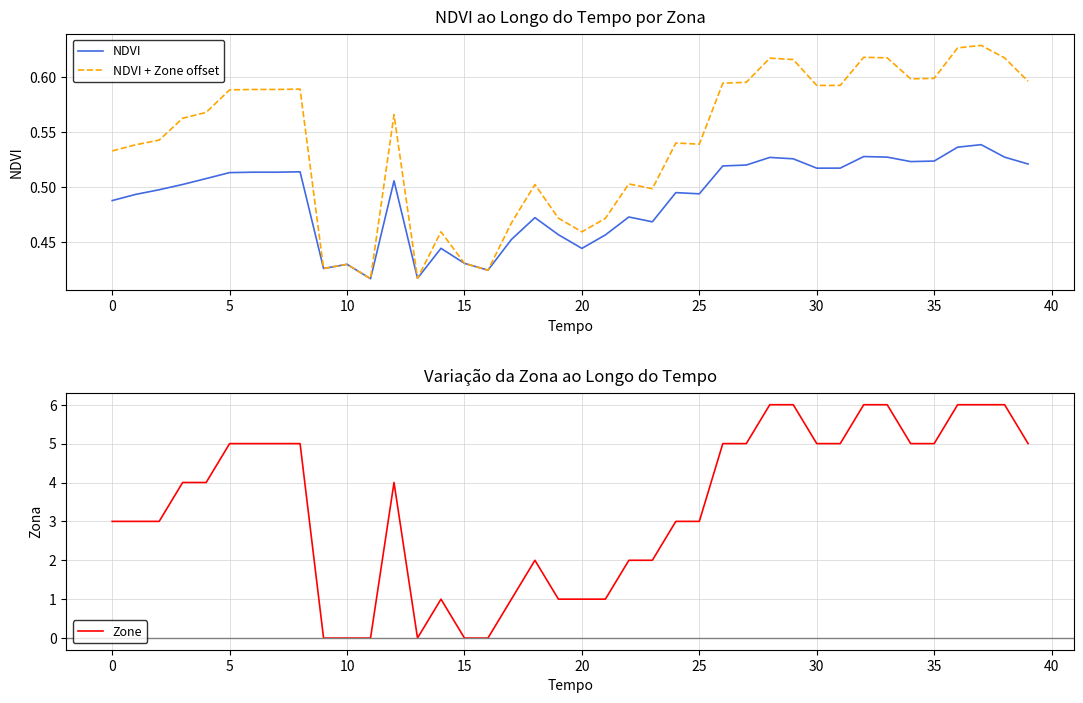

Reading right to left, what are all the values shown in this chart?

NDVI: 0.5	0.5	0.5	0.5	0.5	0.5	0.5	0.5	0.5	0.5	0.5	0.5	0.5	0.5	0.5	0.5	0.5	0.5	0.5	0.4	0.5	0.5	0.5	0.4	0.4	0.4	0.4	0.5	0.4	0.4	0.4	0.5	0.5	0.5	0.5	0.5	0.5	0.5	0.5	0.5
NDVI + Zone offset: 0.6	0.6	0.6	0.6	0.6	0.6	0.6	0.6	0.6	0.6	0.6	0.6	0.6	0.6	0.5	0.5	0.5	0.5	0.5	0.5	0.5	0.5	0.5	0.4	0.4	0.5	0.4	0.6	0.4	0.4	0.4	0.6	0.6	0.6	0.6	0.6	0.6	0.5	0.5	0.5
Zone: 5.0	6.0	6.0	6.0	5.0	5.0	6.0	6.0	5.0	5.0	6.0	6.0	5.0	5.0	3.0	3.0	2.0	2.0	1.0	1.0	1.0	2.0	1.0	0.0	0.0	1.0	0.0	4.0	0.0	0.0	0.0	5.0	5.0	5.0	5.0	4.0	4.0	3.0	3.0	3.0